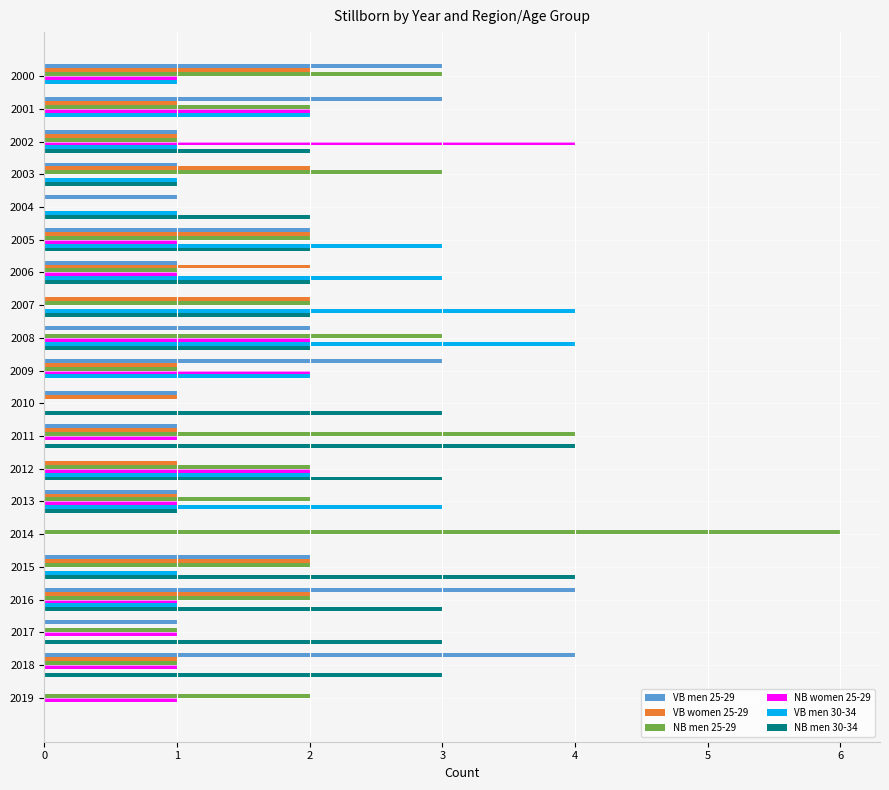

Which series changed the most between 2004 and 2011?

NB men 25-29